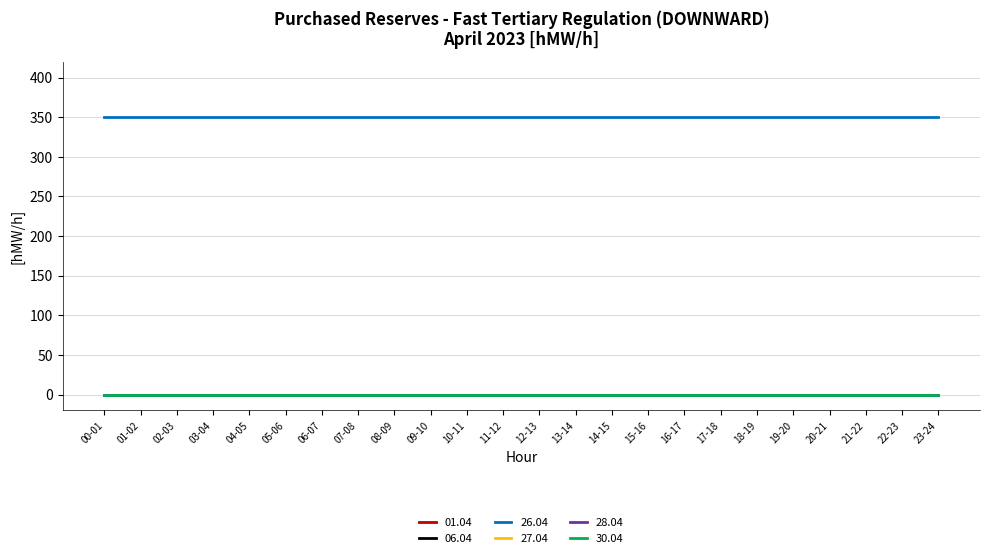

What is the total value across all series at 13-14?

350